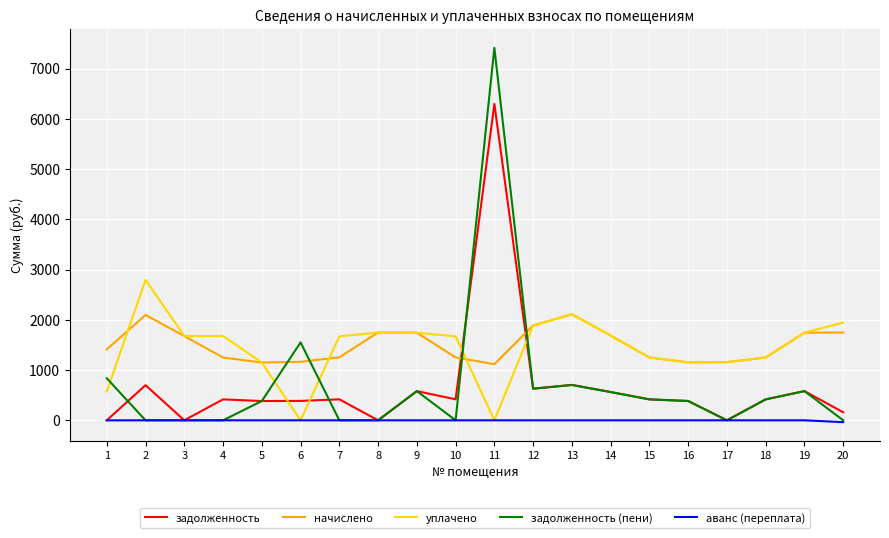

Is the value of задолженность (пени) at 2 greater than the value of задолженность at 19?

No